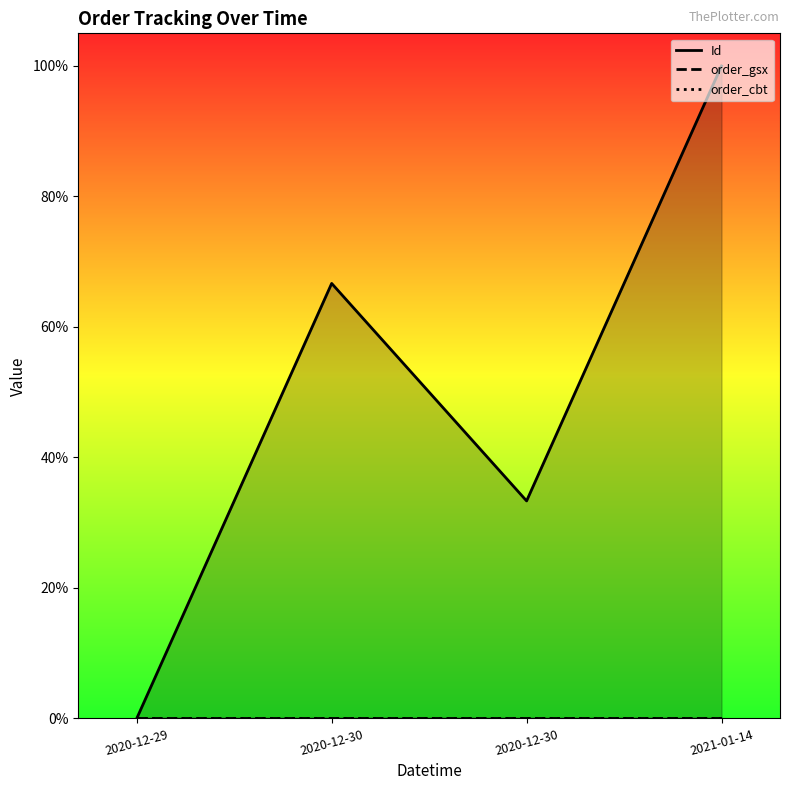

What is the value of the Id point at the 2nd from the left?

0.7